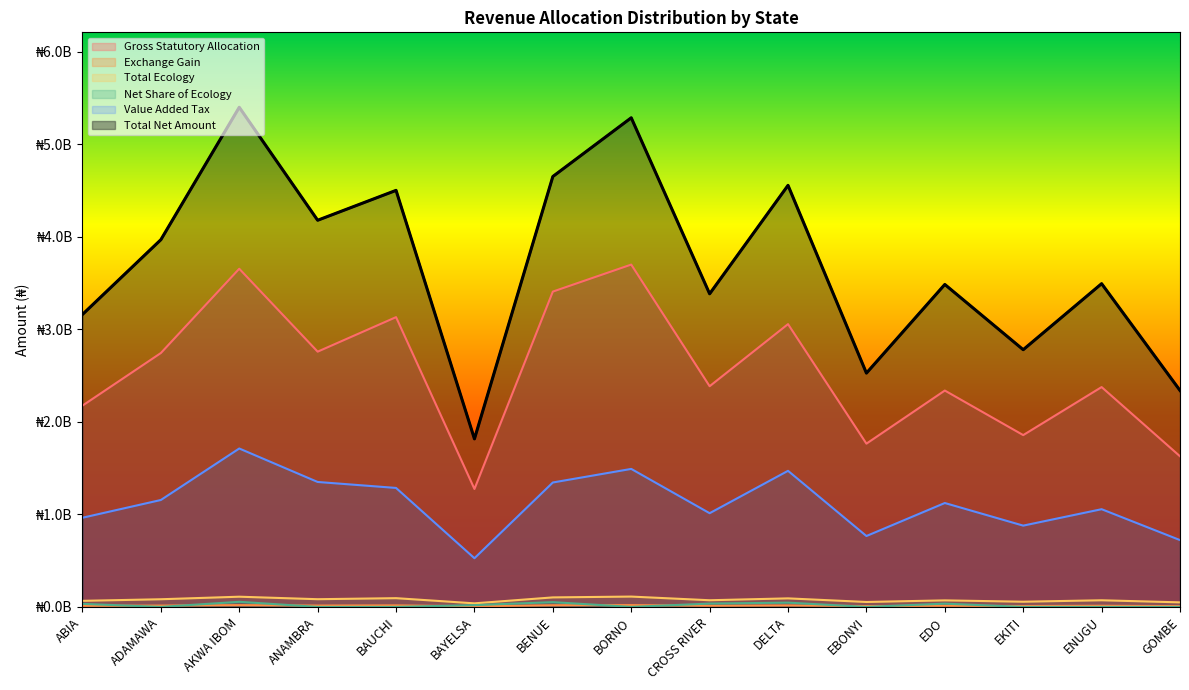

At ABIA, list the series in order from largest to smallest.

Total Net Amount, Gross Statutory Allocation, Value Added Tax, Total Ecology, Net Share of Ecology, Exchange Gain